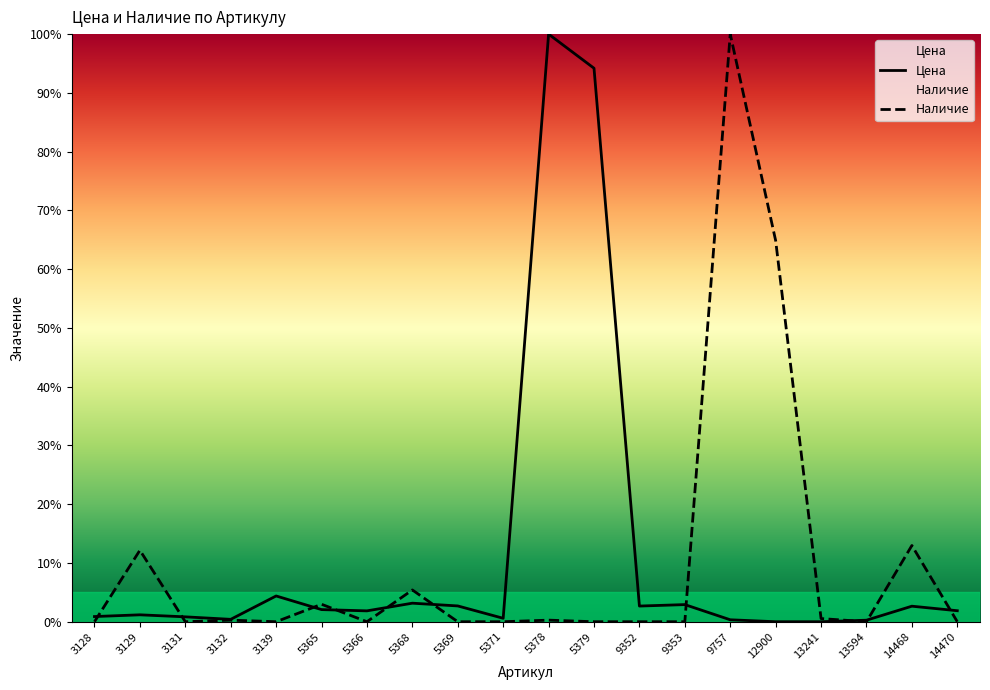

What are all the series names shown in the legend?

Цена, Наличие